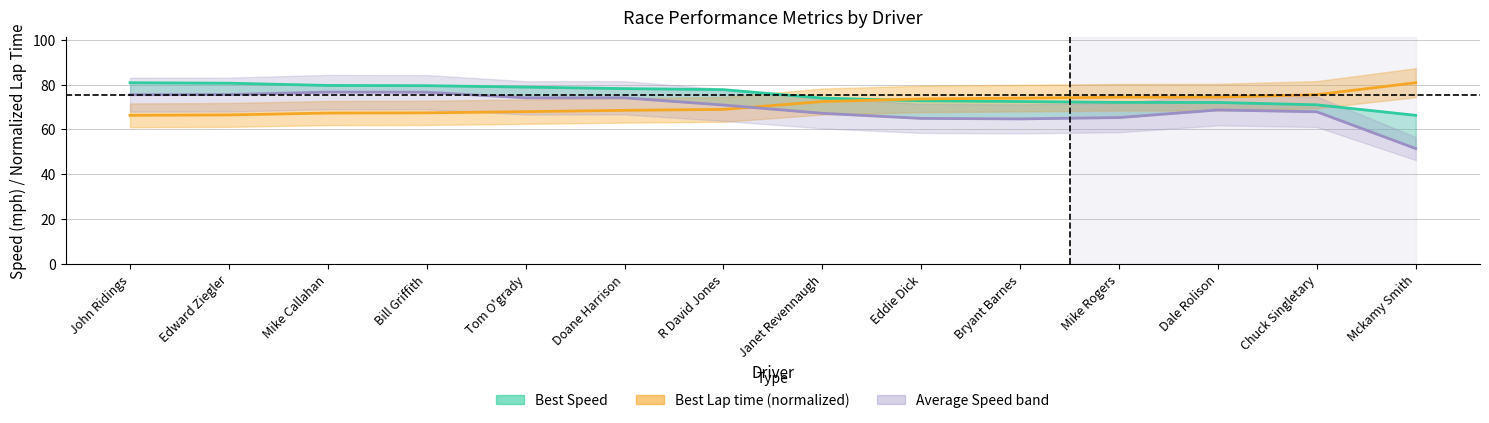

Rank the series by their average value, from highest to lowest.

Best Speed, Best Lap time, Average Speed